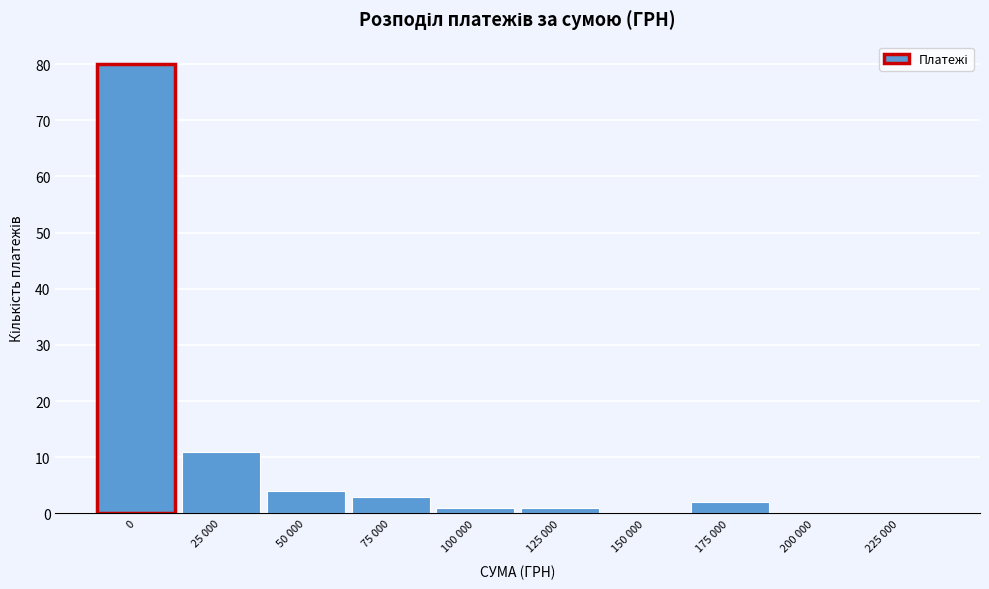

Reading left to right, transcribe all the data shown in this chart.

0=80	25 000=11	50 000=4	75 000=3	100 000=1	125 000=1	150 000=0	175 000=2	200 000=0	225 000=0